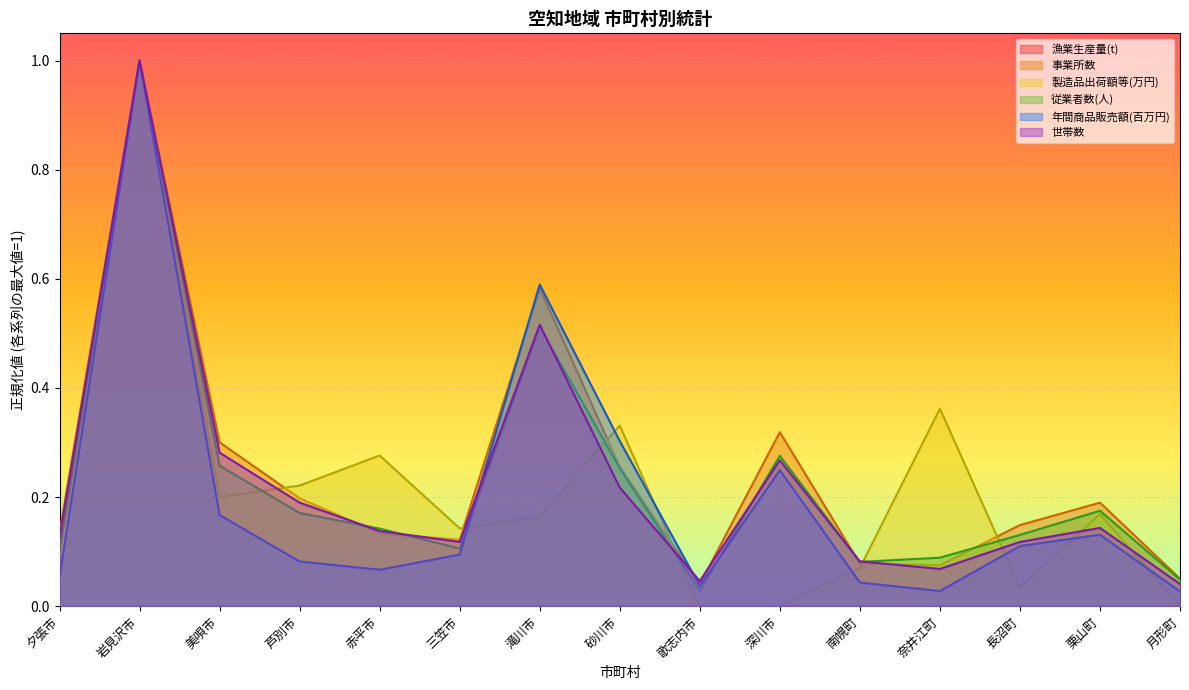

Is it true that 事業所数 equals 0.2 at 栗山町?

True